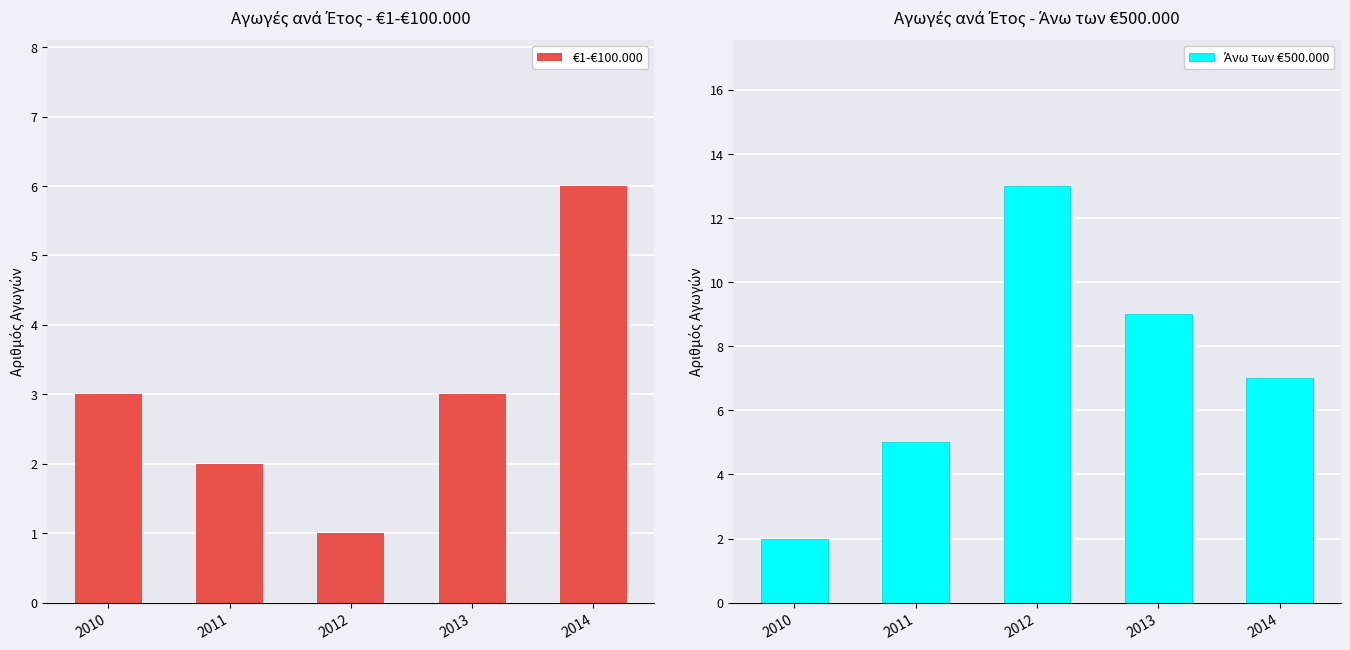

What is the value of the €1-€100.000 bar at the 2nd from the left?

2